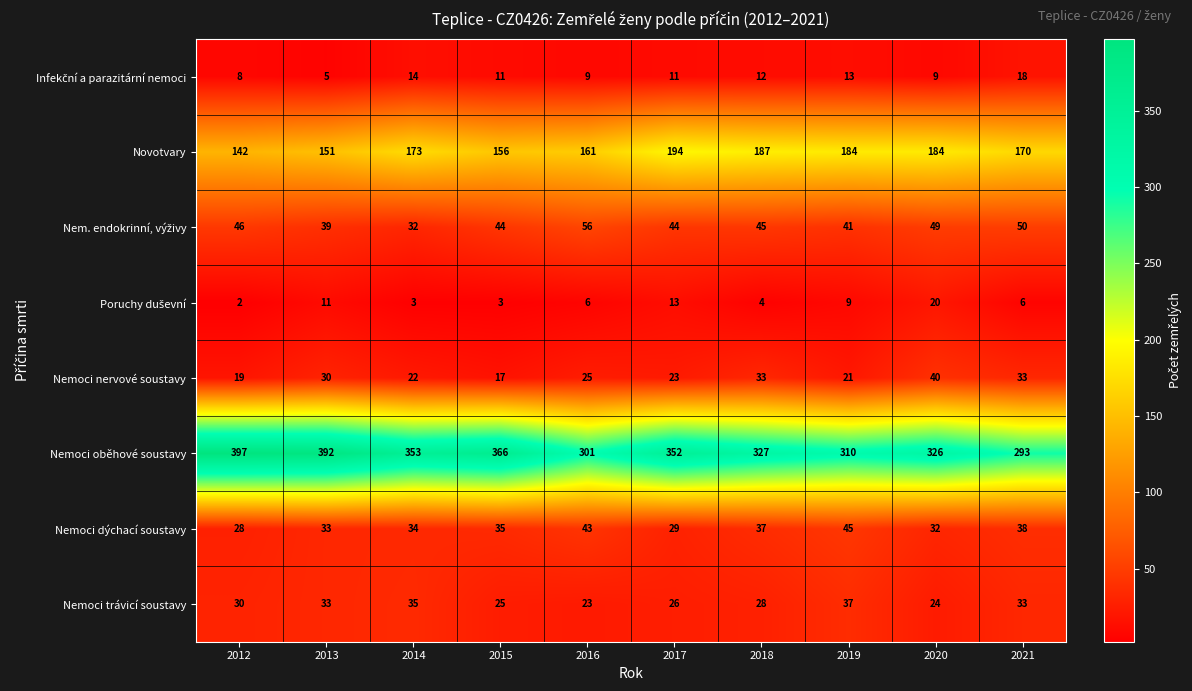

What is the average value of the Nemoci nervové soustavy series?

26